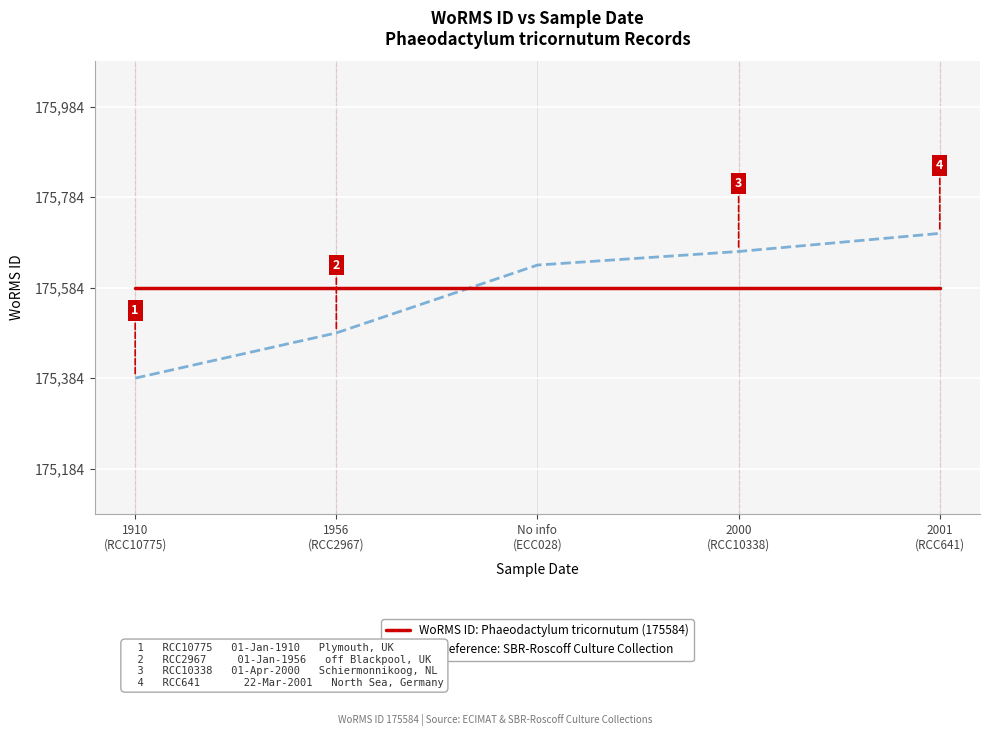

What is the sum of the WoRMS ID: Phaeodactylum tricornutum (175584) values at 1910
(RCC10775) and 1956
(RCC2967)?

351168